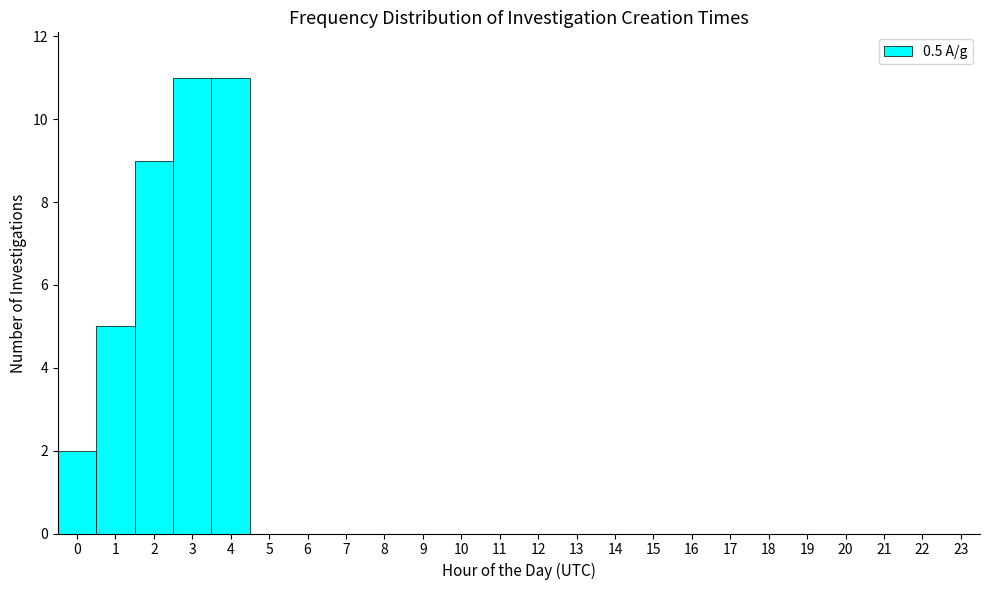

Reading left to right, extract all data points from this chart.

0=2	1=5	2=9	3=11	4=11	5=0	6=0	7=0	8=0	9=0	10=0	11=0	12=0	13=0	14=0	15=0	16=0	17=0	18=0	19=0	20=0	21=0	22=0	23=0